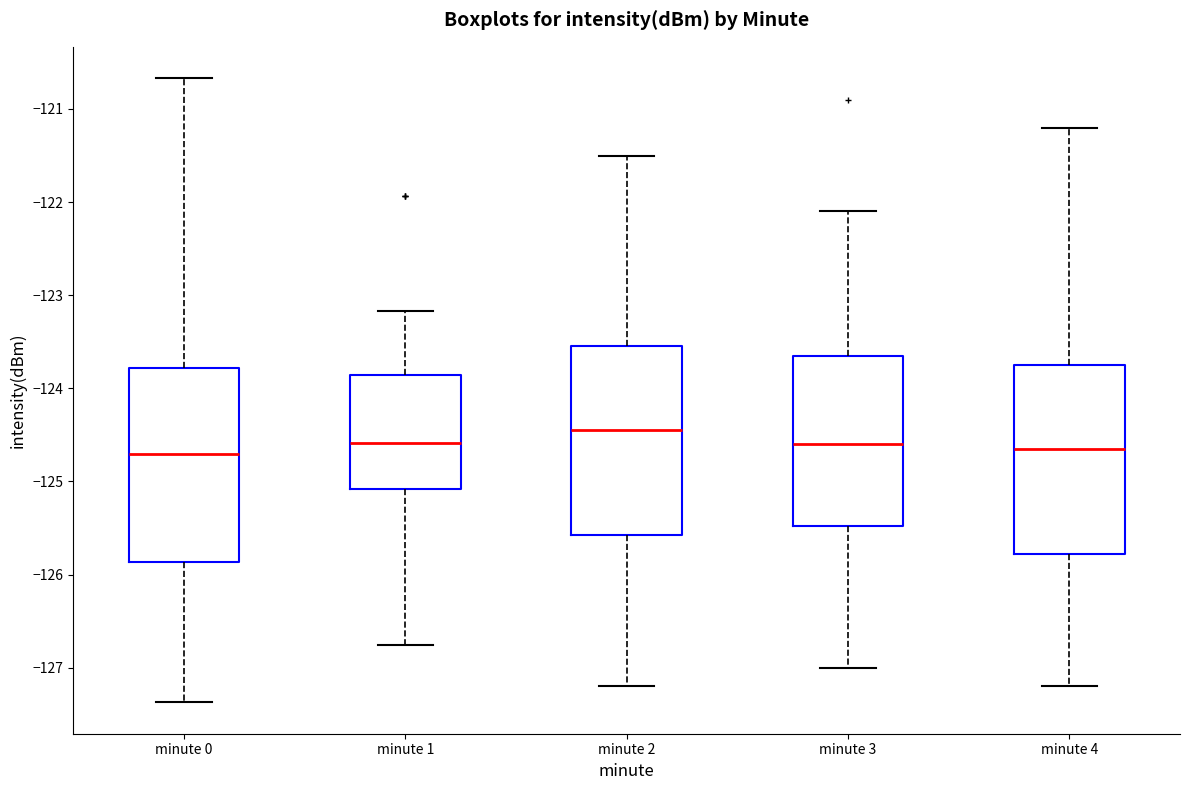

Where is the upper edge of the box for minute 4 on the y-axis? The values are not printed on the chart, so give them approximately, as read against the axis.

-123.7